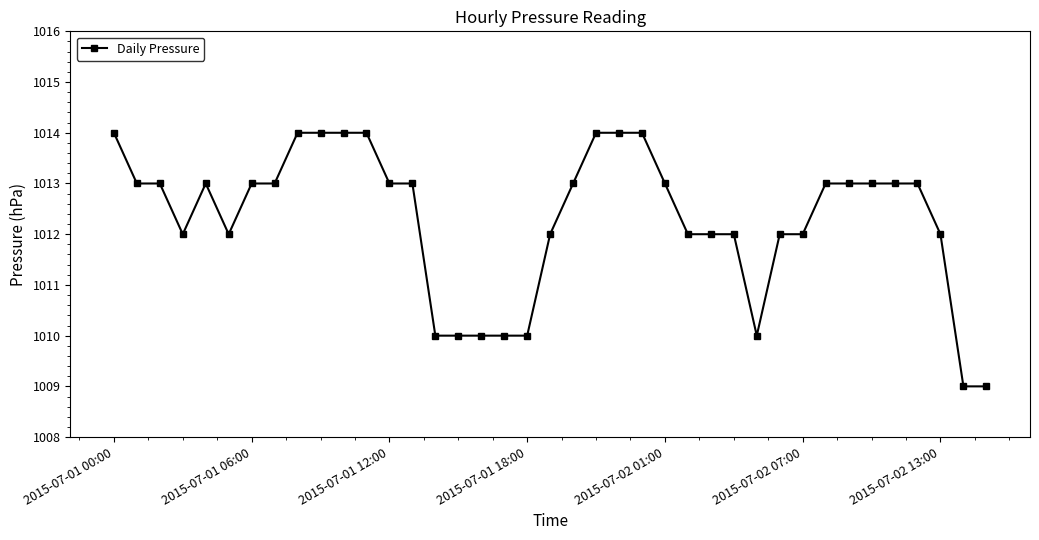

What is the greatest value displayed?

1014